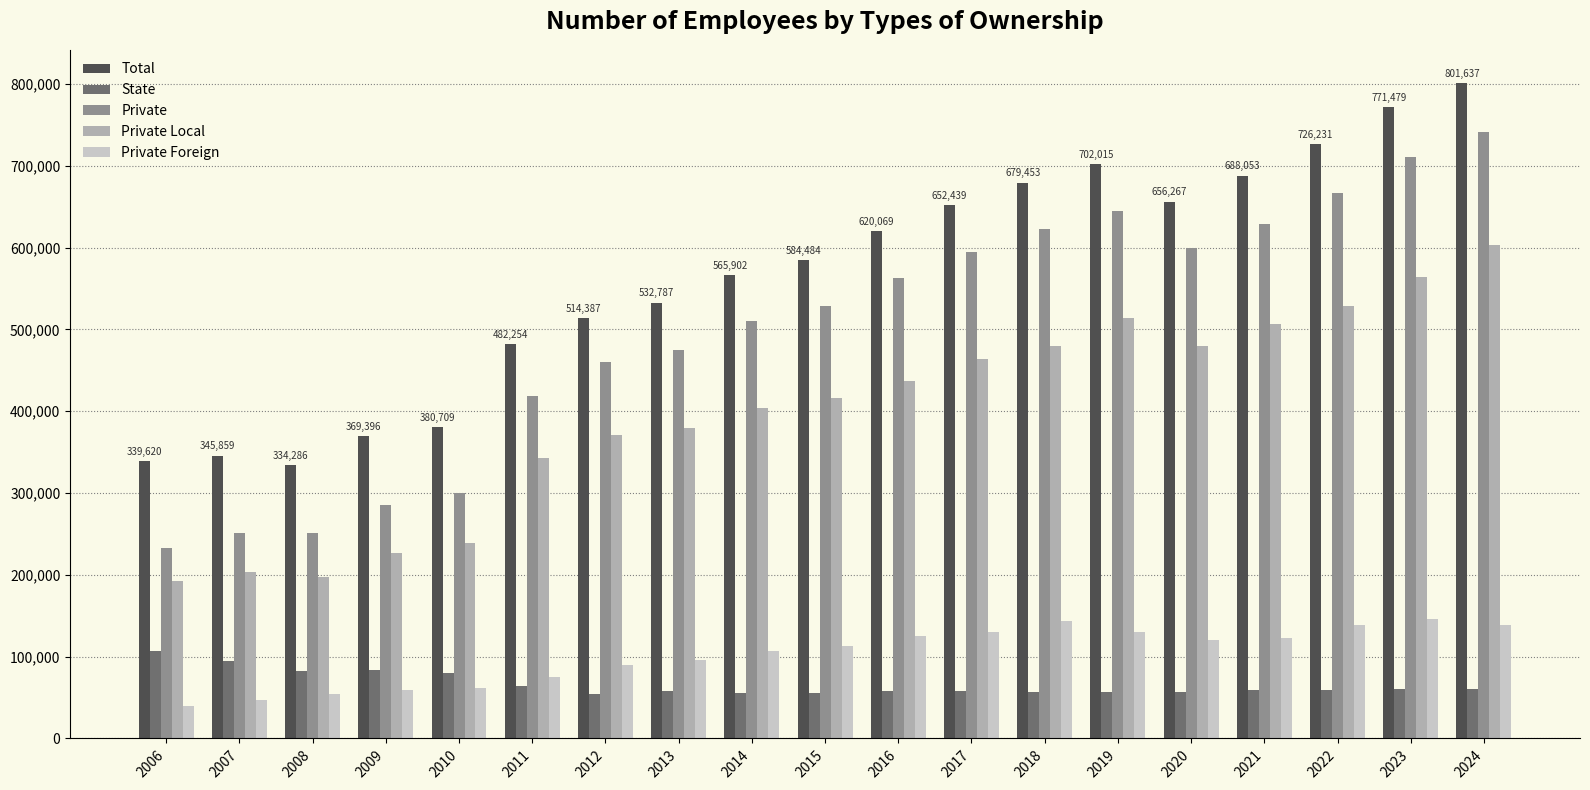

What is the lowest value of the State series?

54406